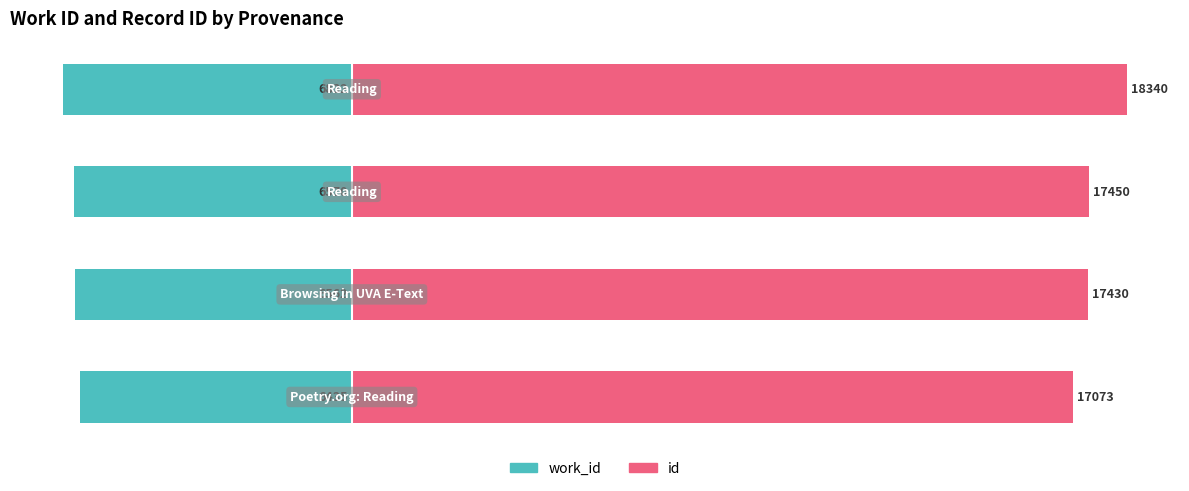

List the series in order of their overall mean, lowest first.

work_id, id